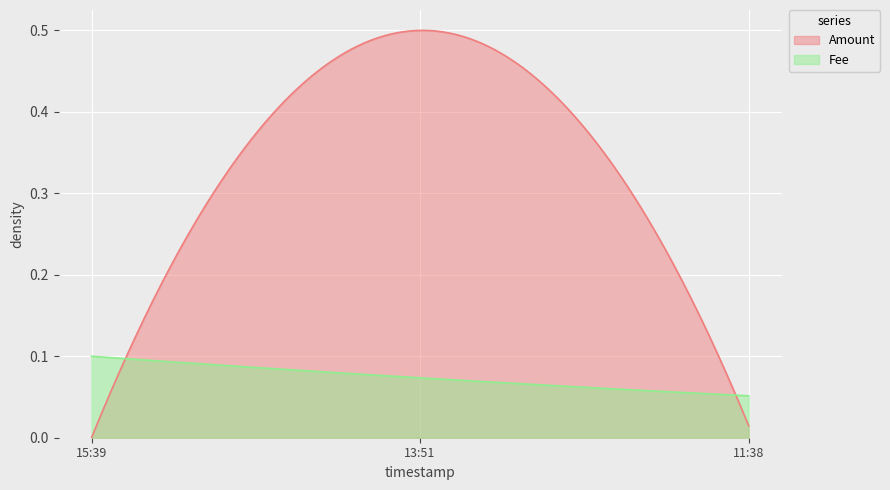

What is the total value across all series at 2021-05-16 13:51:56?

0.6